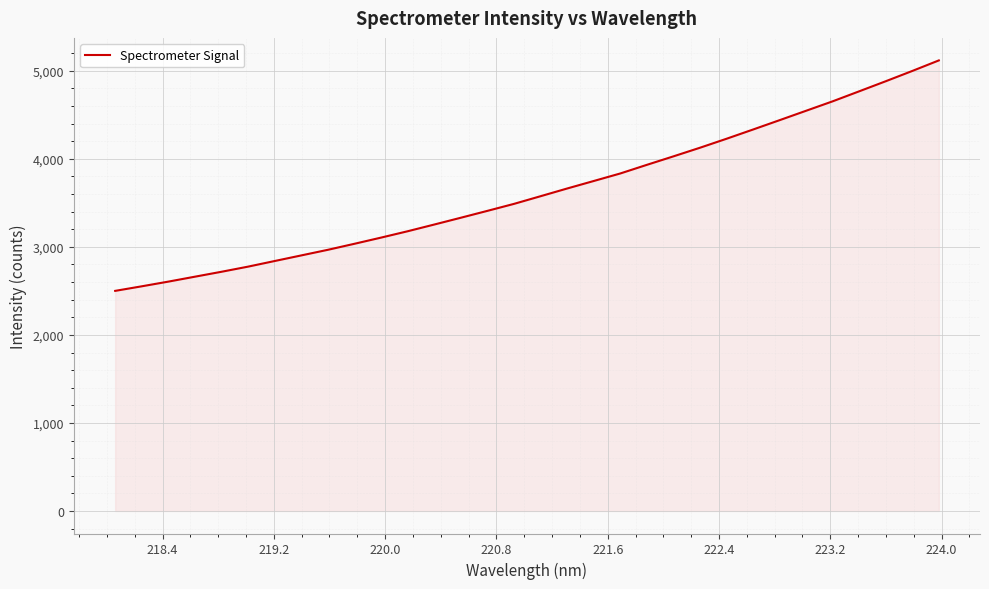

What is the smallest value displayed?

2500.4